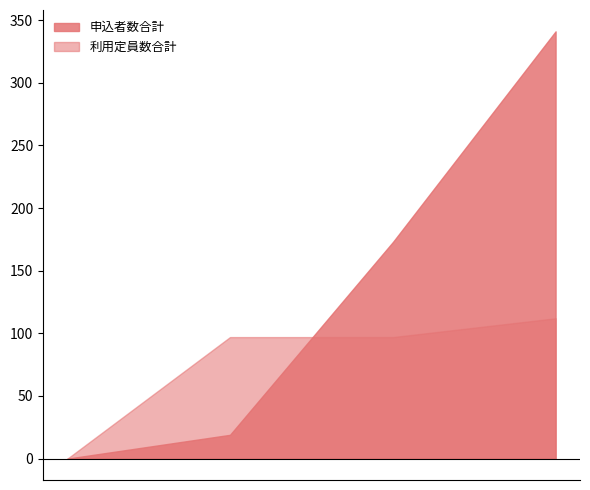

Is it true that 申込者数合計 equals 2825 at 43191?

False